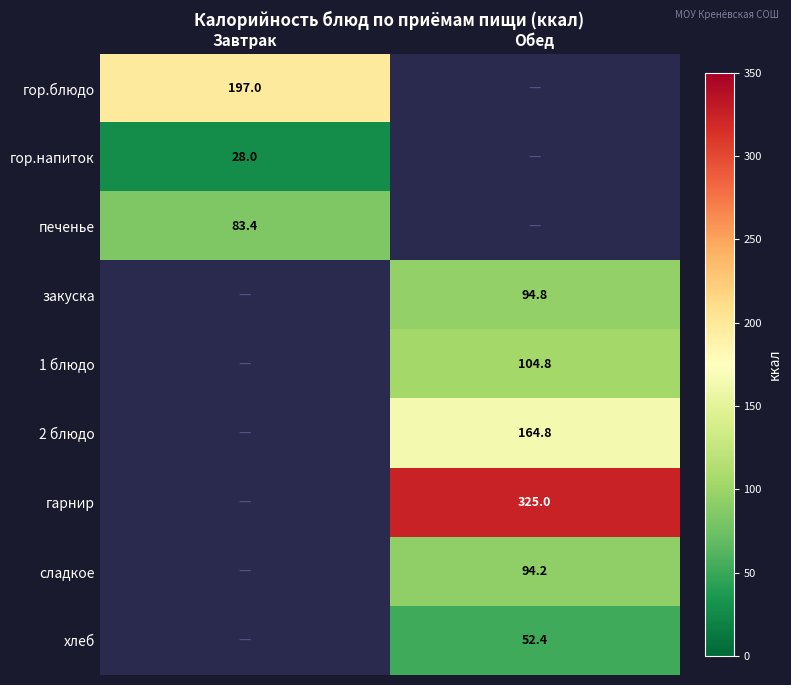

True or false: гор.блюдо has a value of 197.0 at Завтрак.

True